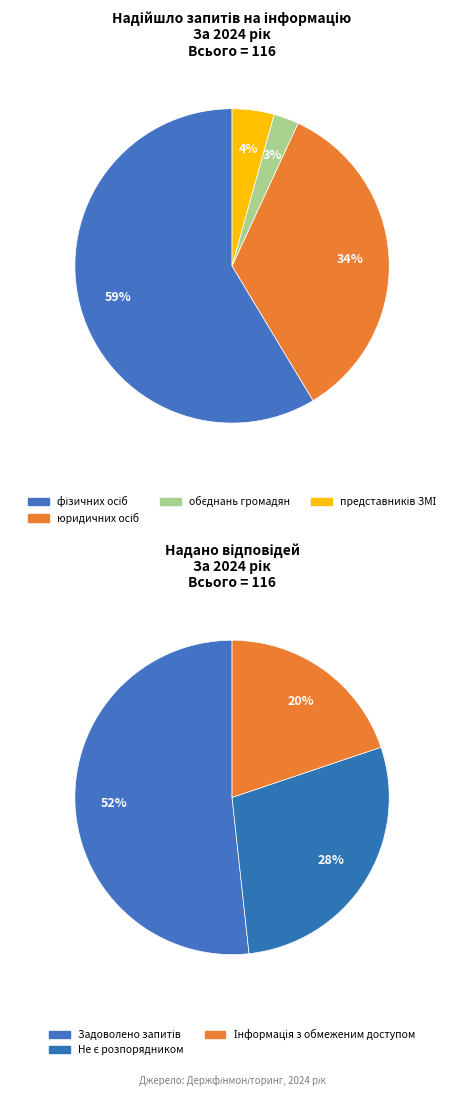

True or false: обєднань громадян accounts for 3% of the total.

True